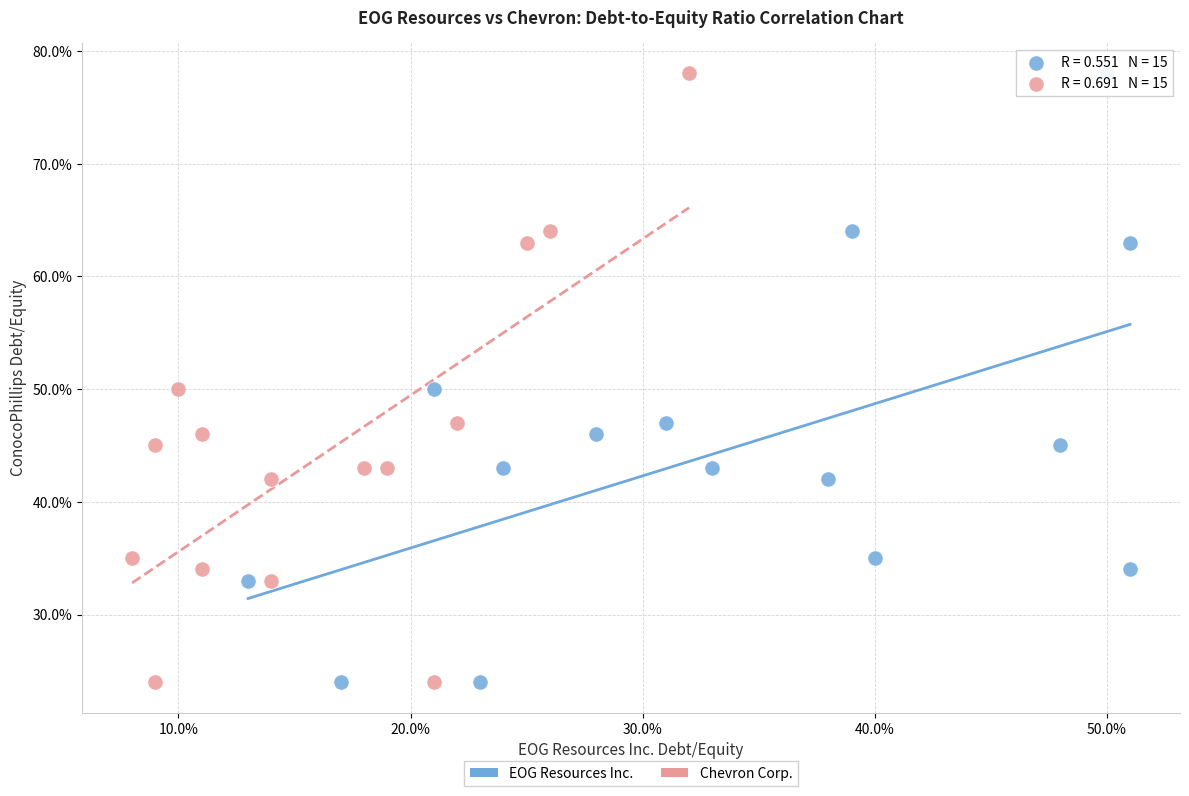

What are all the series names shown in the legend?

EOG Resources Inc., Chevron Corp.